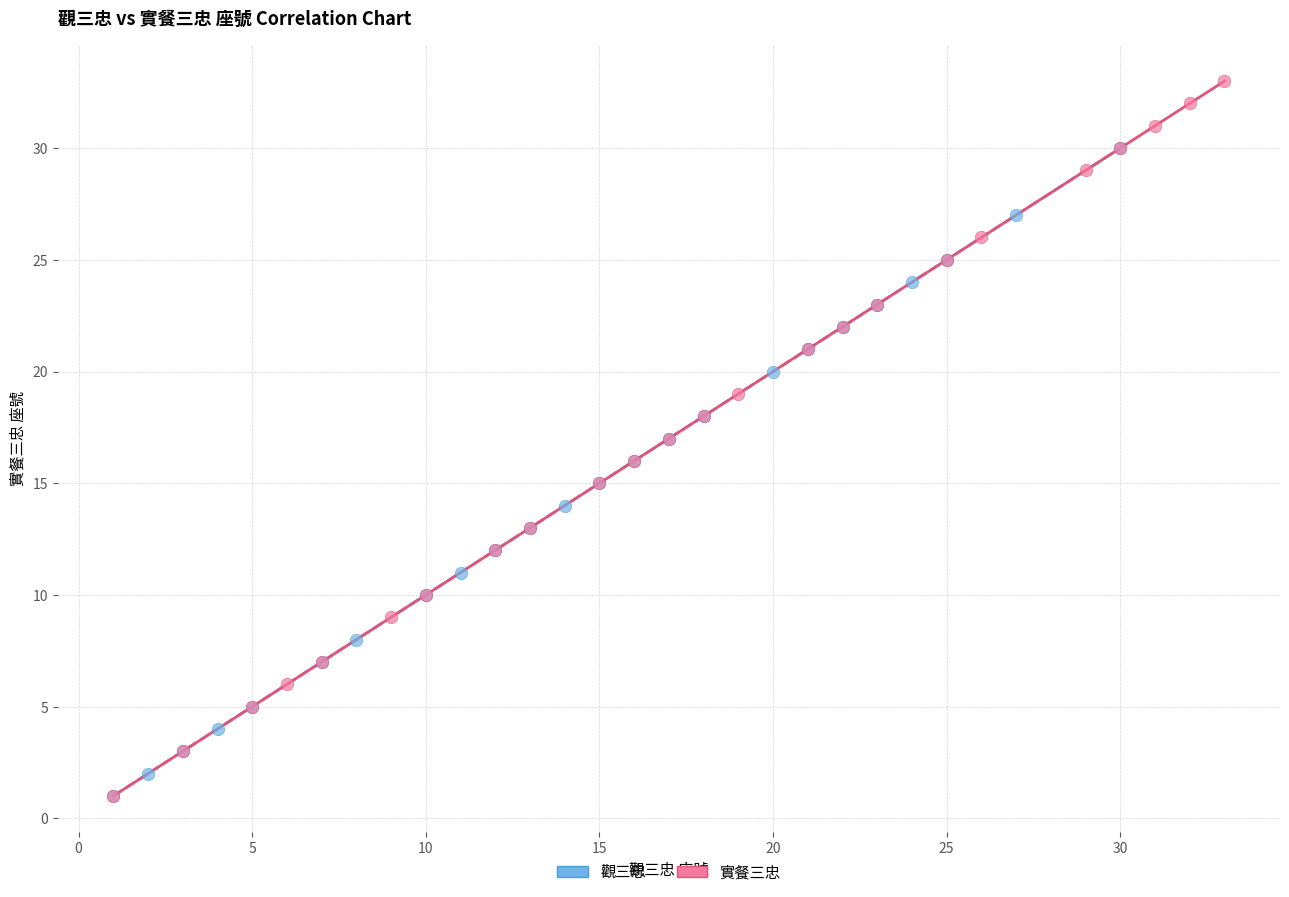

Which series has the widest spread of Y values?

實餐三忠